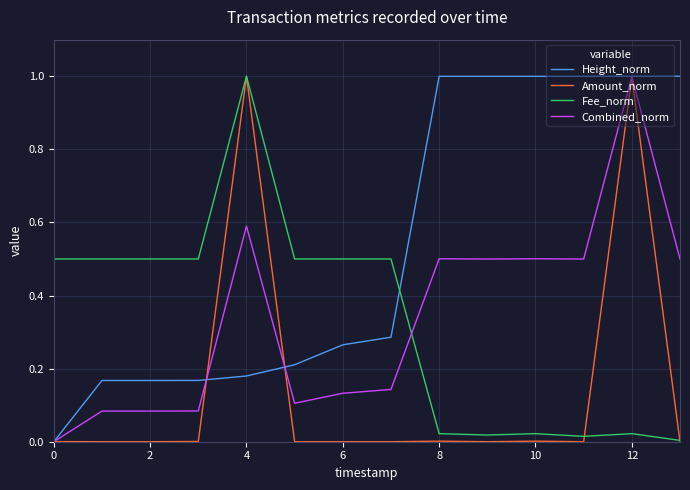

True or false: Fee_norm and Combined_norm intersect in this chart.

True